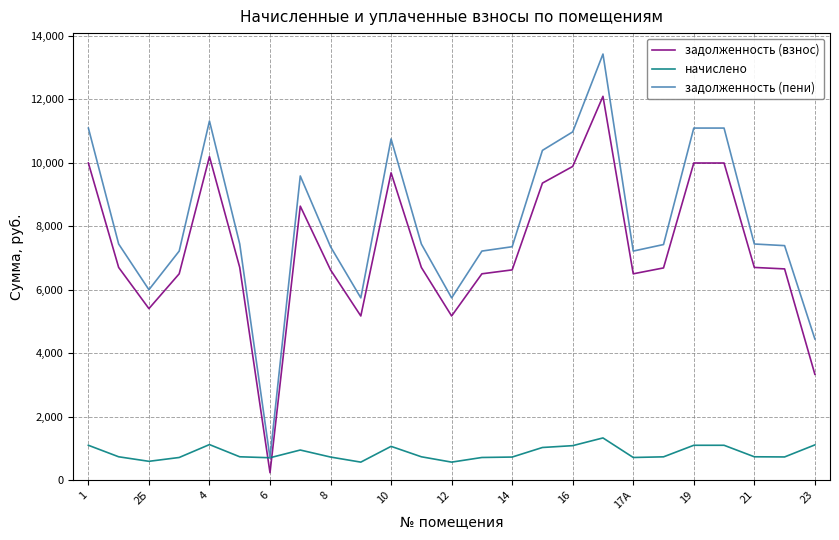

True or false: задолженность (взнос) and задолженность (пени) cross at least once.

False